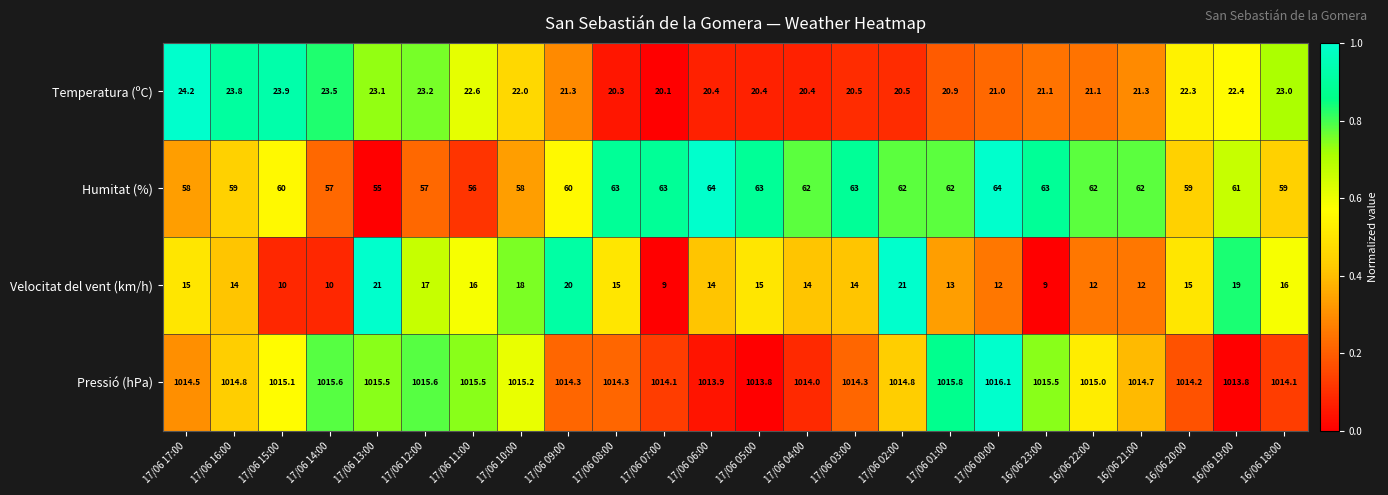

What is the highest value of the Temperatura (ºC) series?

24.2